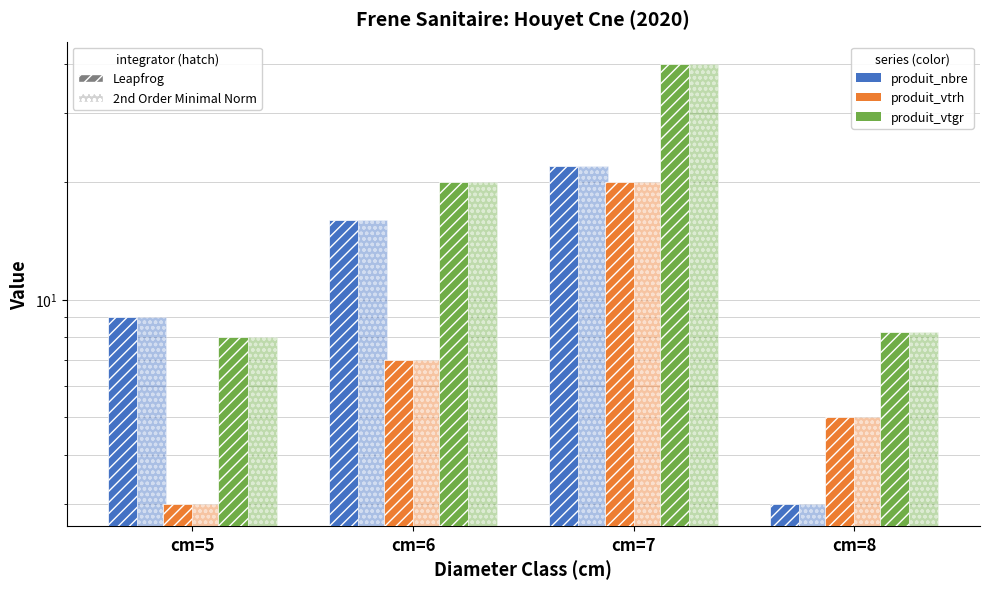

What is the sum of the produit_nbre (hatch) values at cm=7 and cm=8?

25.0